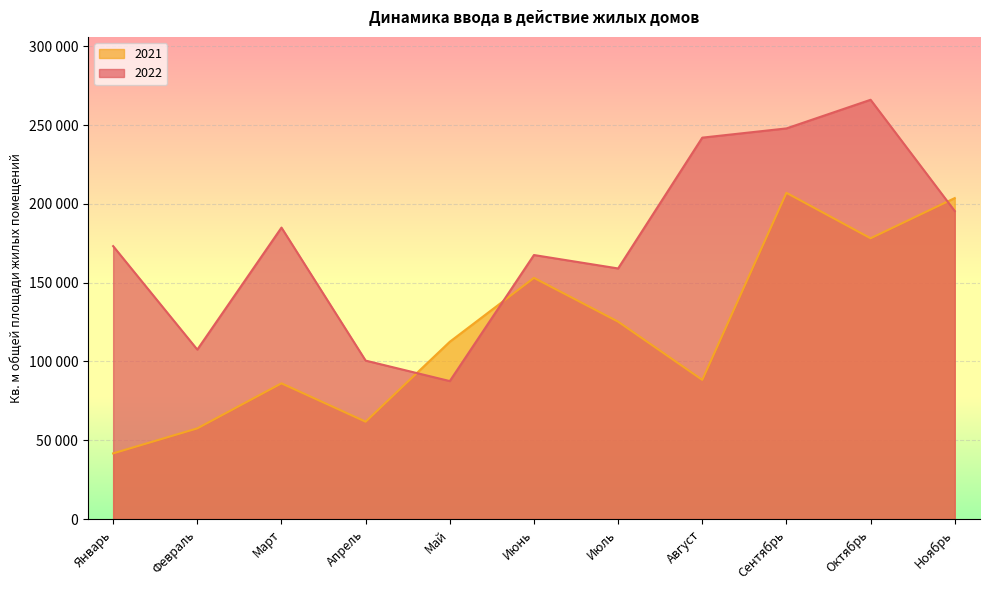

Rank the series by their average value, from lowest to highest.

2021, 2022